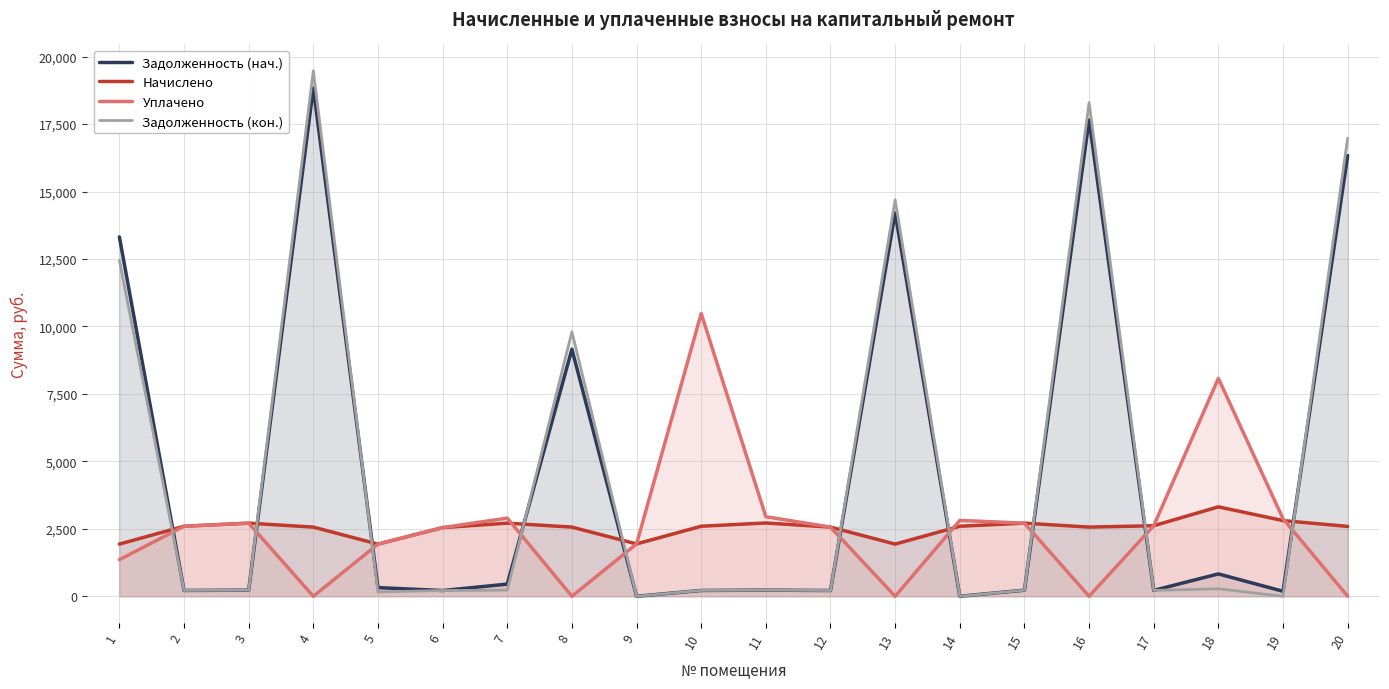

Rank the series by their maximum value, from highest to lowest.

Задолженность (кон.), Задолженность (нач.), Уплачено, Начислено